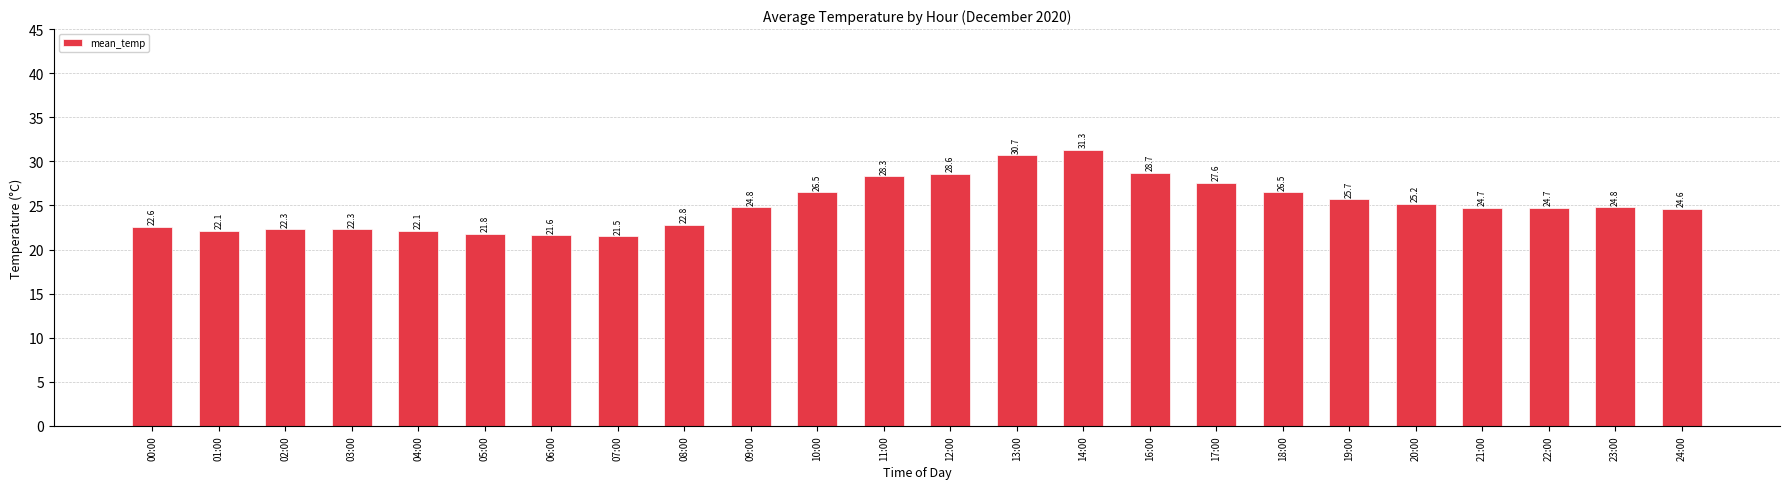

How many data points are less than 24?

9